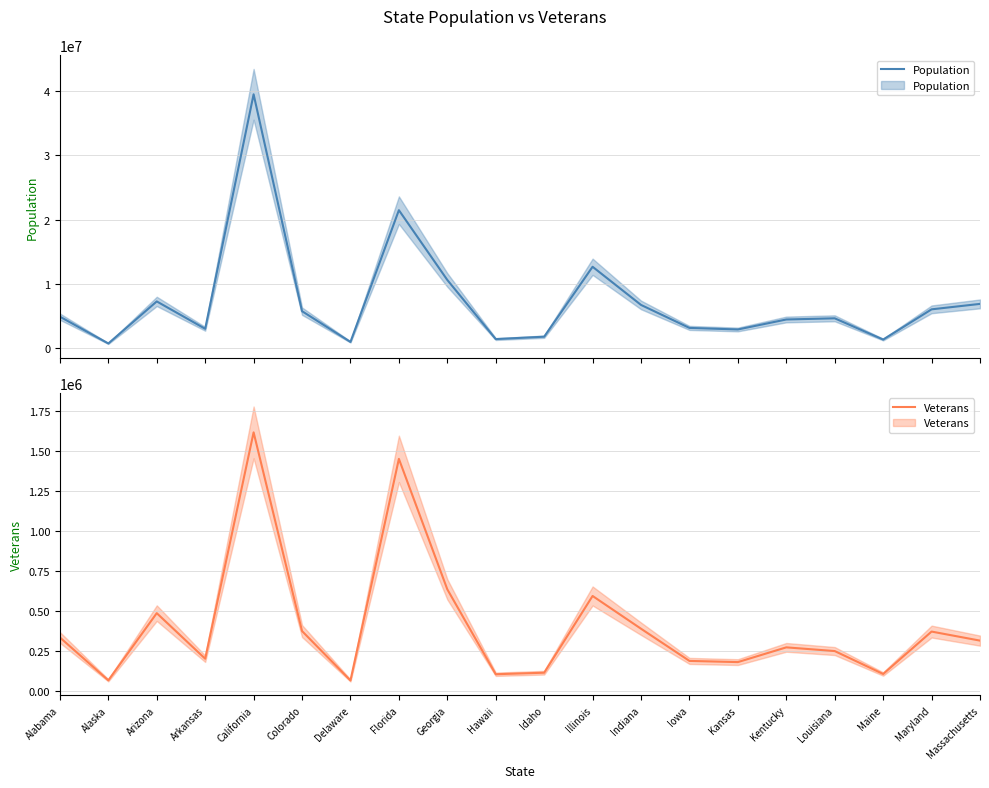

The value of Population at Illinois is 12671821. True or false?

True